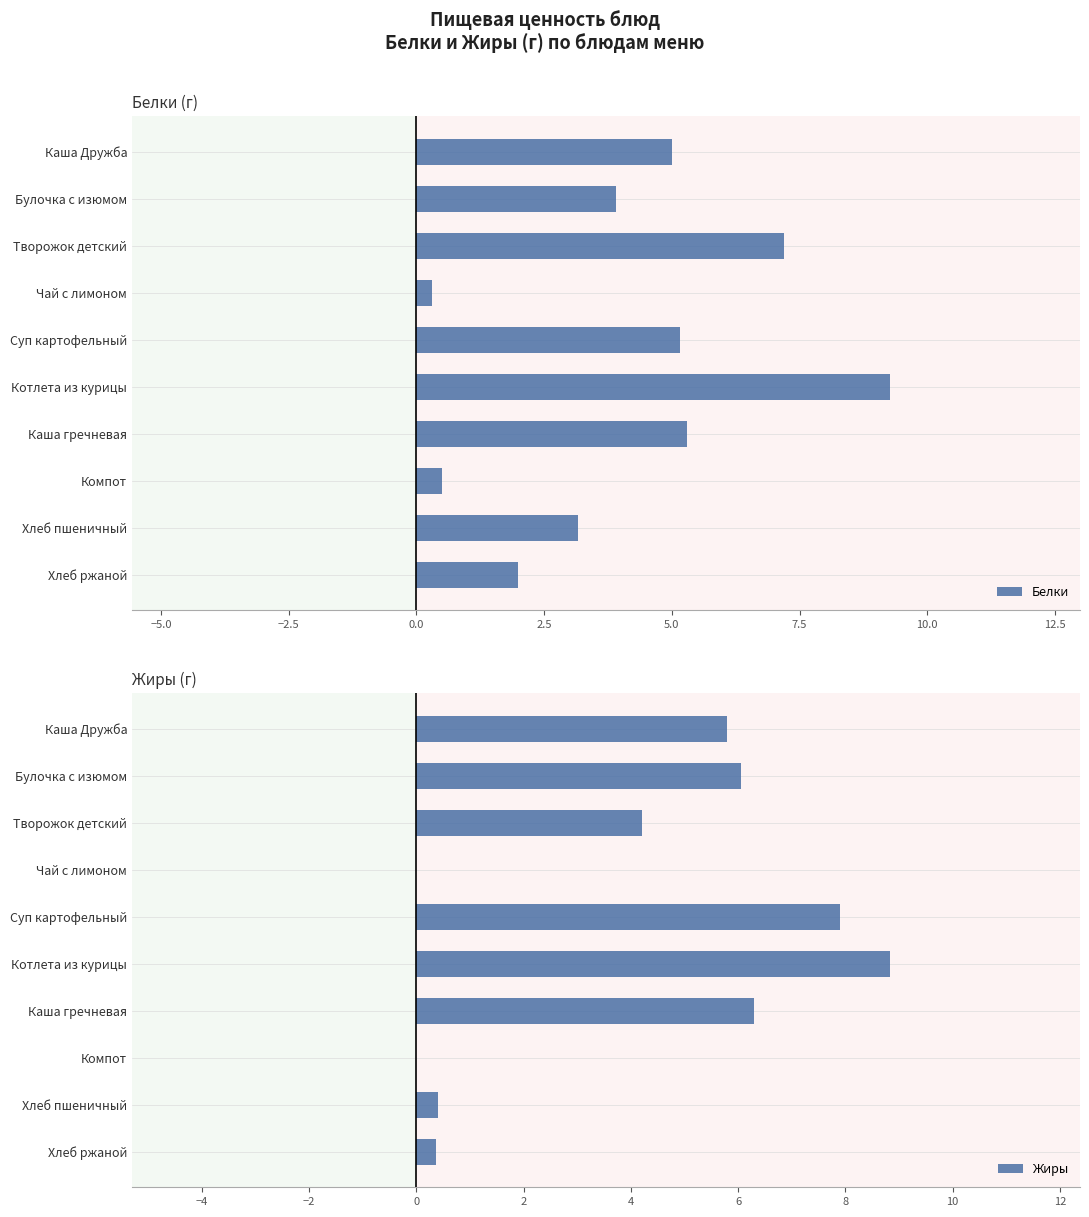

What is the difference between the Жиры values at Суп картофельный and Хлеб ржаной?

7.5